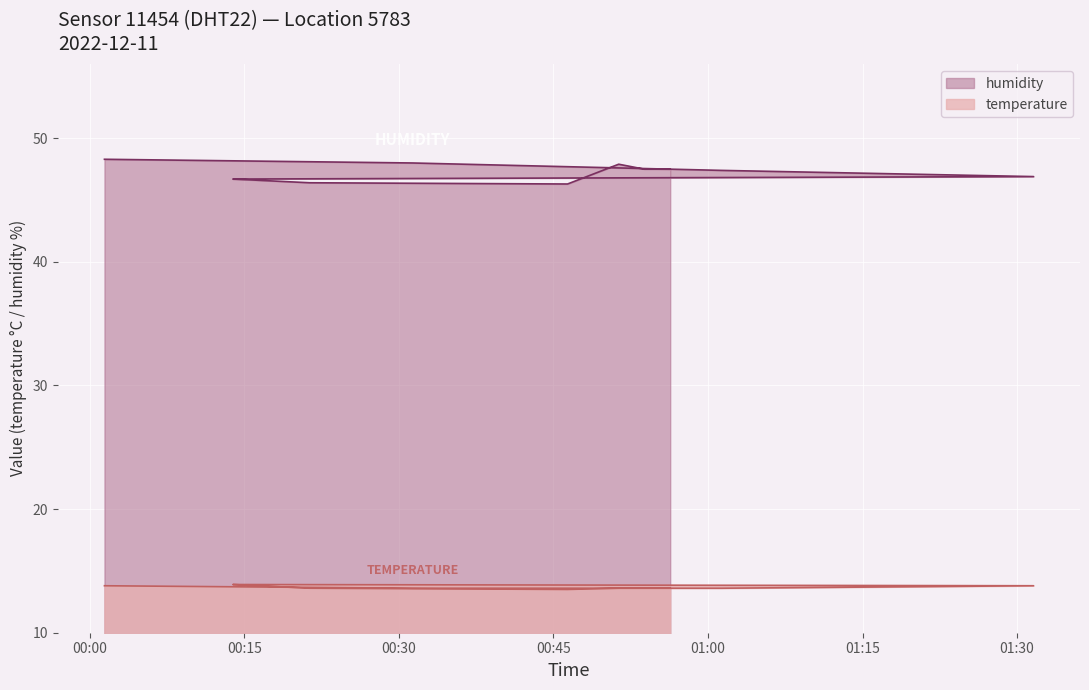

List the series in order of their peak value, highest first.

humidity, temperature